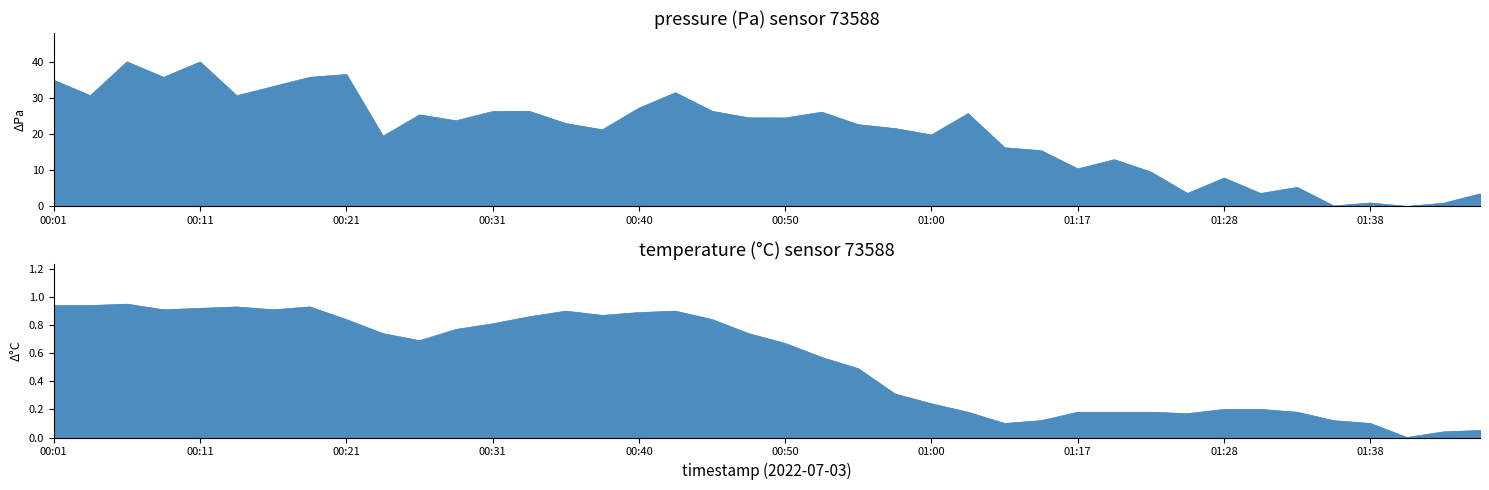

True or false: temperature has more than 2 points higher than both neighbors.

True